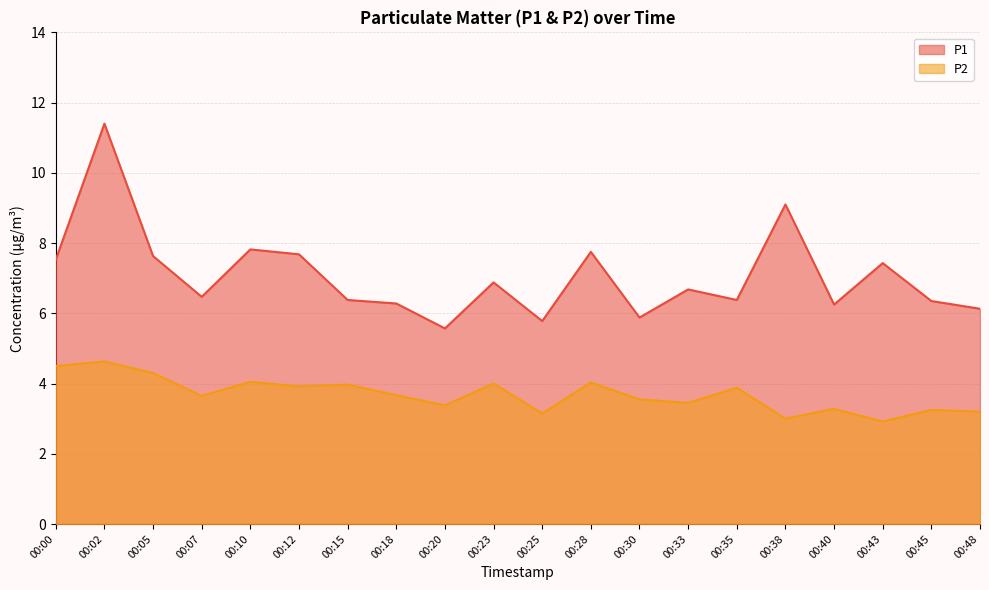

How many lines are shown in the chart?

2